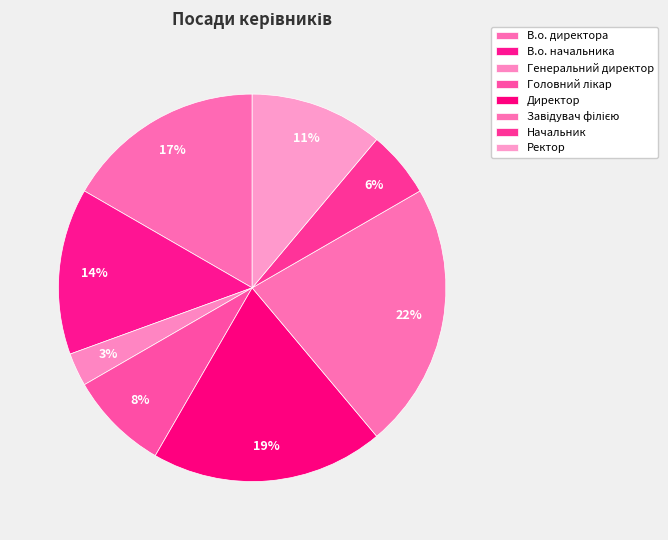

Which slice is the largest?

Завідувач філією